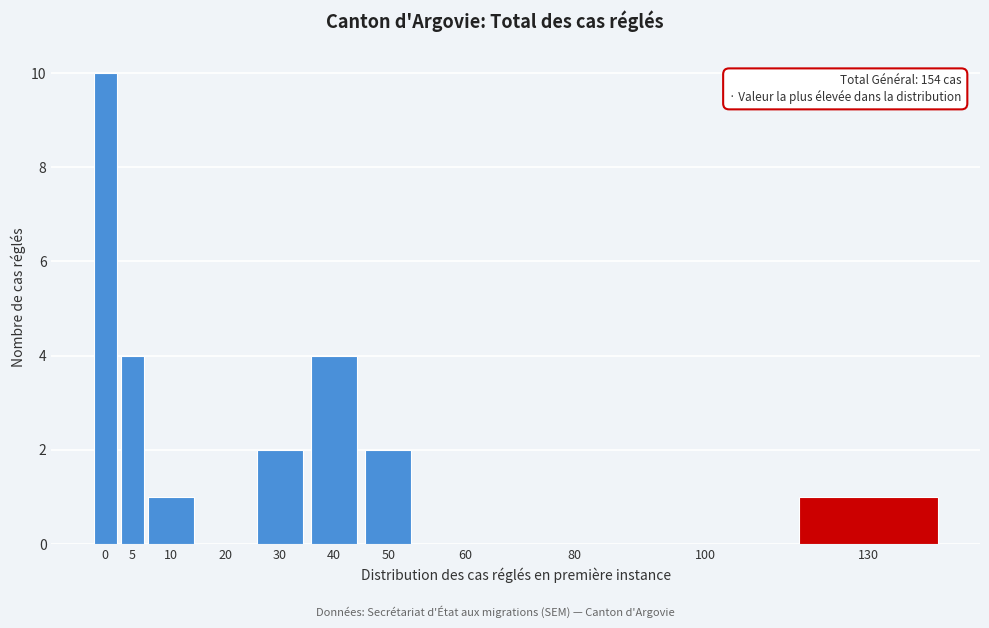

Reading right to left, extract all data points from this chart.

130=1	100=0	80=0	60=0	50=2	40=4	30=2	20=0	10=1	5=4	0=10